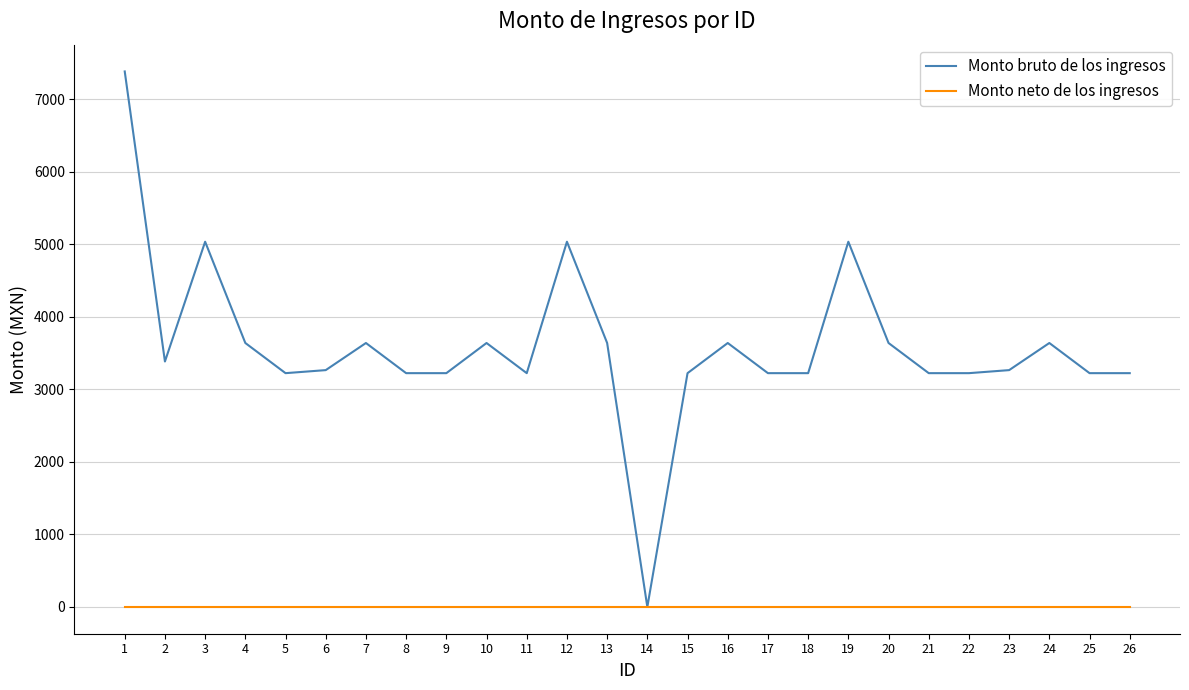

At how many categories does at least one series exceed 4155?

4